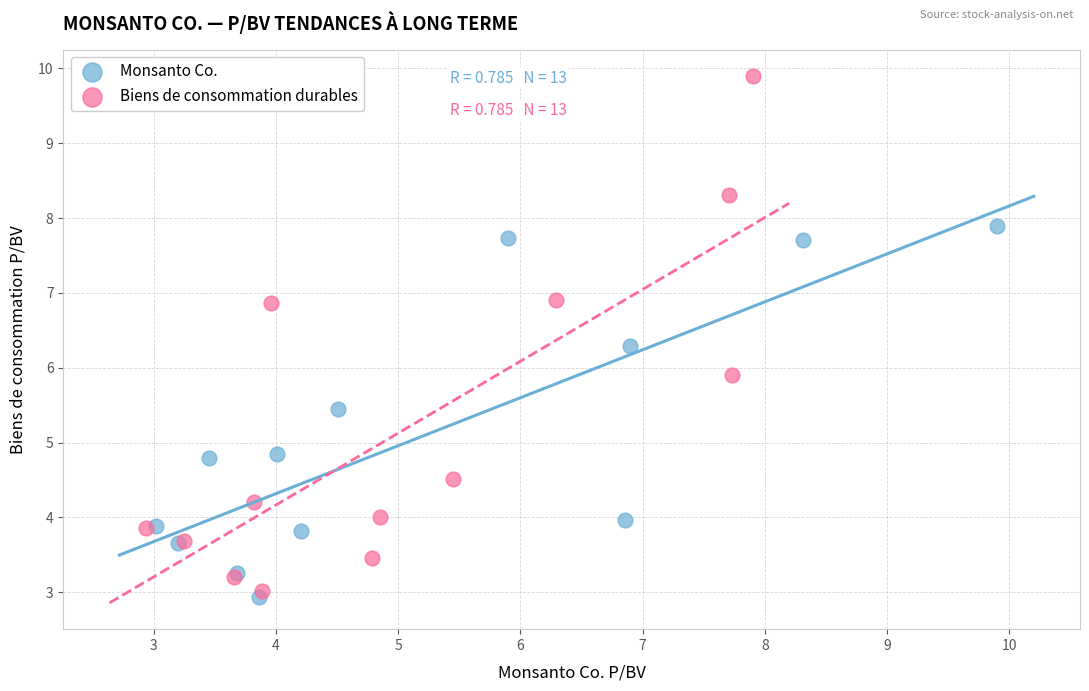

Which series contains the highest Y value?

Biens de consommation durables